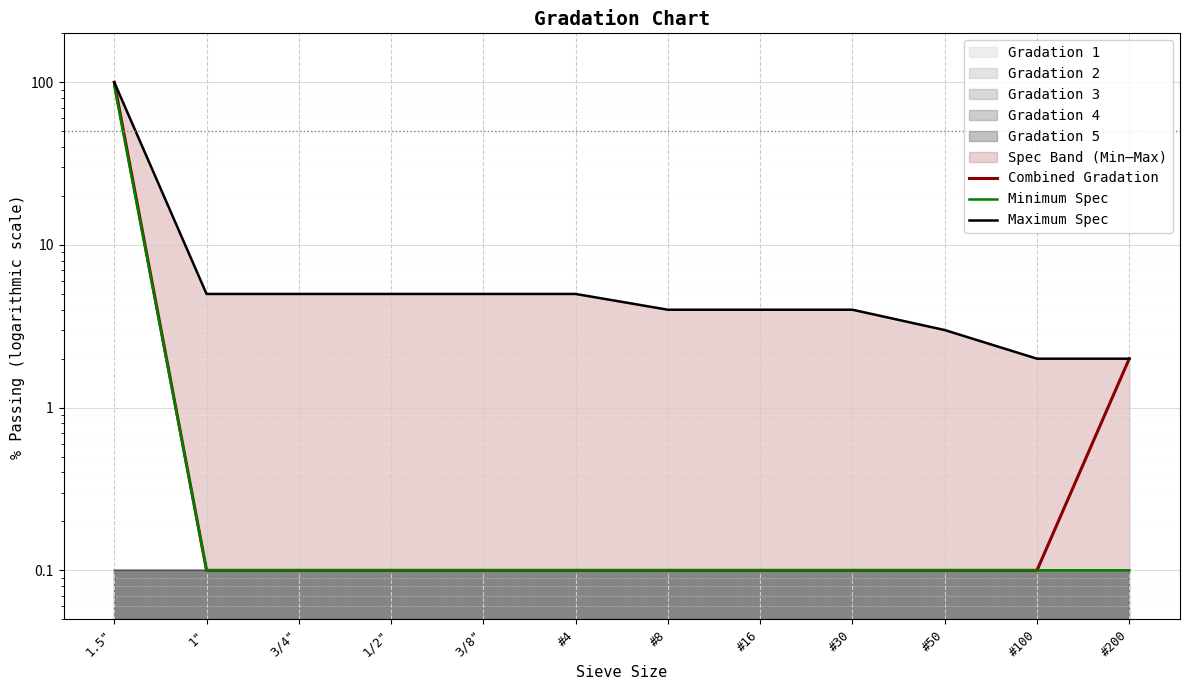

Which series has the widest spread of values?

Combined Gradation